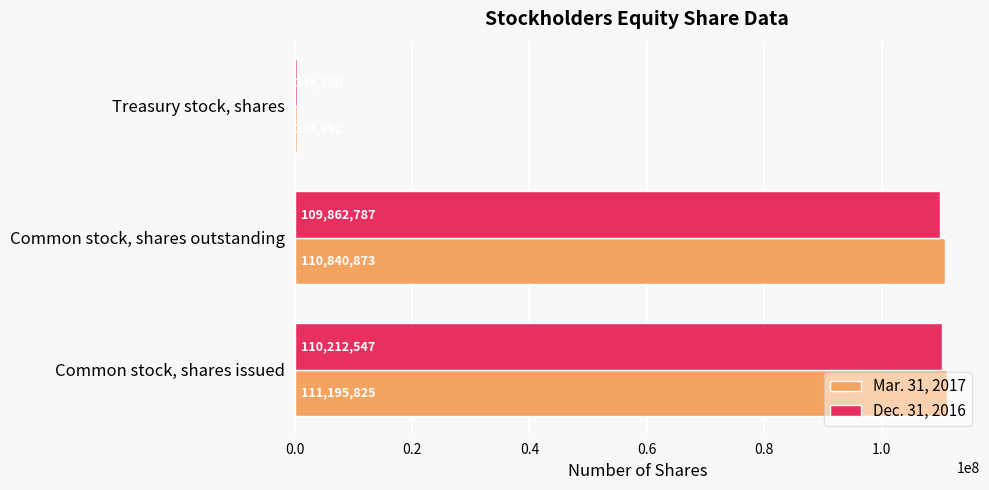

What is the sum of all Mar. 31, 2017 values?

222391650